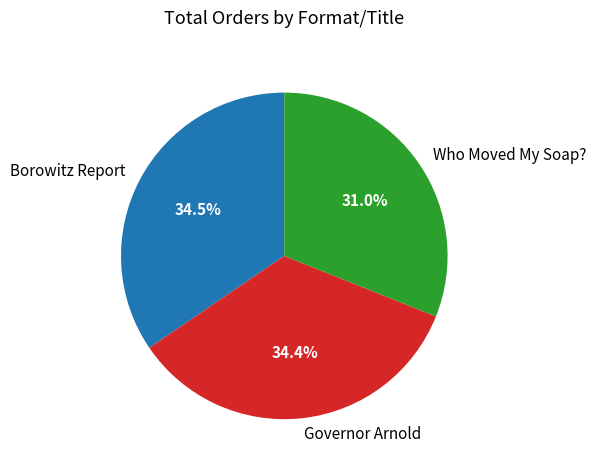

What is the smallest slice in the pie chart?

Who Moved My Soap?